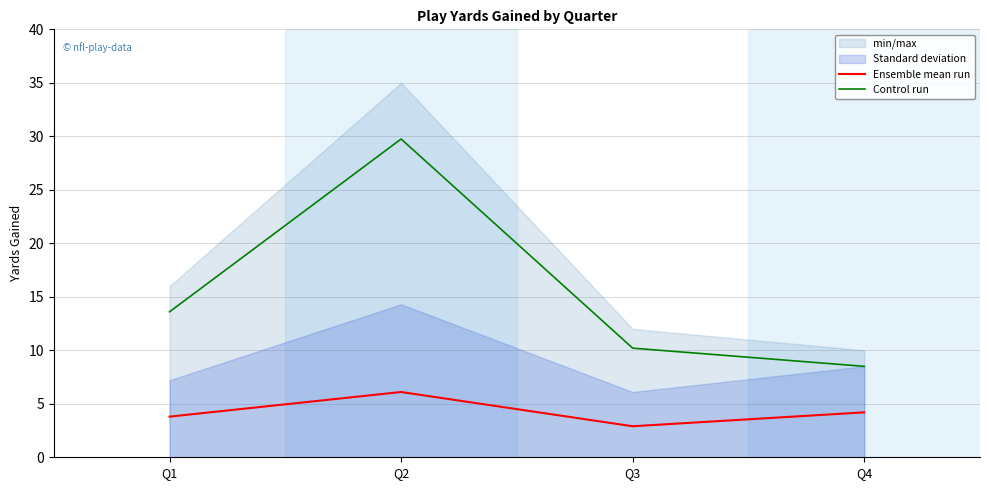

Which category has the highest value across all series?

Q2